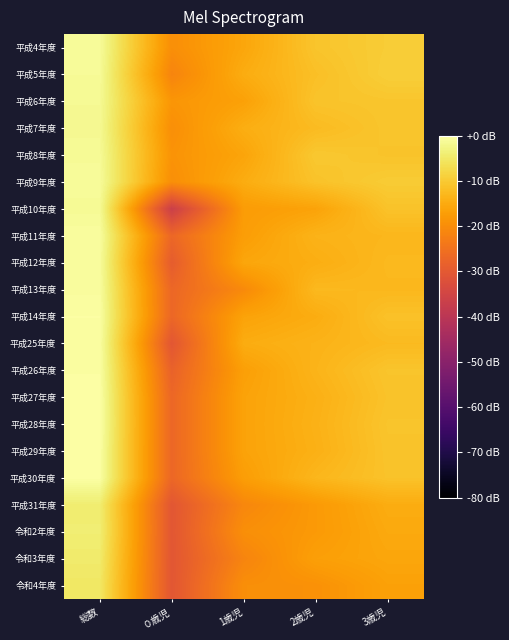

Reading right to left, extract all data points from this chart.

平成4年度: 3歳児=-9.6	2歳児=-10.9	1歳児=-15.8	０歳児=-19.7	総数=-1.1
平成5年度: 3歳児=-9.4	2歳児=-11.7	1歳児=-14.8	０歳児=-21.5	総数=-1.2
平成6年度: 3歳児=-10.7	2歳児=-11.0	1歳児=-16.6	０歳児=-18.5	総数=-1.5
平成7年度: 3歳児=-10.7	2歳児=-12.3	1歳児=-14.6	０歳児=-19.7	総数=-1.7
平成8年度: 3歳児=-11.0	2歳児=-10.3	1歳児=-16.0	０歳児=-18.9	総数=-1.3
平成9年度: 3歳児=-9.8	2歳児=-11.2	1歳児=-14.8	０歳児=-19.7	総数=-1.0
平成10年度: 3歳児=-11.2	2歳児=-16.3	1歳児=-17.5	０歳児=-36.6	総数=-1.4
平成11年度: 3歳児=-13.1	2歳児=-13.7	1歳児=-17.2	０歳児=-27.1	総数=-0.7
平成12年度: 3歳児=-12.7	2歳児=-14.6	1歳児=-15.8	０歳児=-29.2	総数=-0.9
平成13年度: 3歳児=-12.9	2歳児=-12.7	1歳児=-20.6	０歳児=-27.1	総数=-0.7
平成14年度: 3歳児=-11.3	2歳児=-14.8	1歳児=-16.3	０歳児=-27.1	総数=-0.3
平成25年度: 3歳児=-12.5	2歳児=-13.7	1歳児=-14.8	０歳児=-30.6	総数=-0.4
平成26年度: 3歳児=-10.9	2歳児=-13.5	1歳児=-16.9	０歳児=-28.1	総数=-0.3
平成27年度: 3歳児=-11.2	2歳児=-14.1	1歳児=-16.3	０歳児=-27.1	総数=-0.1
平成28年度: 3歳児=-10.9	2歳児=-13.9	1歳児=-16.3	０歳児=-27.1	総数=0.0
平成29年度: 3歳児=-11.0	2歳児=-14.1	1歳児=-16.3	０歳児=-27.1	総数=-0.2
平成30年度: 3歳児=-11.2	2歳児=-13.1	1歳児=-17.2	０歳児=-27.1	総数=-0.2
平成31年度: 3歳児=-14.8	2歳児=-17.9	1歳児=-21.0	０歳児=-30.6	総数=-4.2
令和2年度: 3歳児=-15.3	2歳児=-17.9	1歳児=-19.7	０歳児=-30.6	総数=-4.0
令和3年度: 3歳児=-15.8	2歳児=-16.9	1歳児=-21.5	０歳児=-30.6	総数=-4.6
令和4年度: 3歳児=-16.6	2歳児=-19.3	1歳児=-19.7	０歳児=-30.6	総数=-5.2